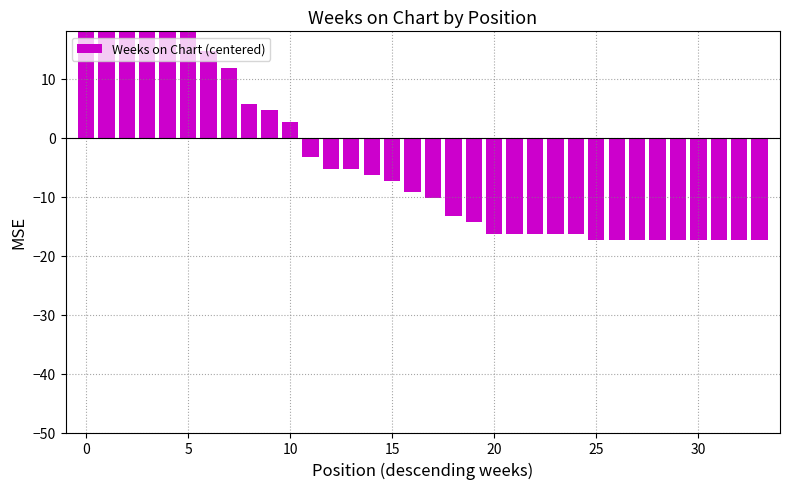

What is the maximum value shown in the chart?

82.7